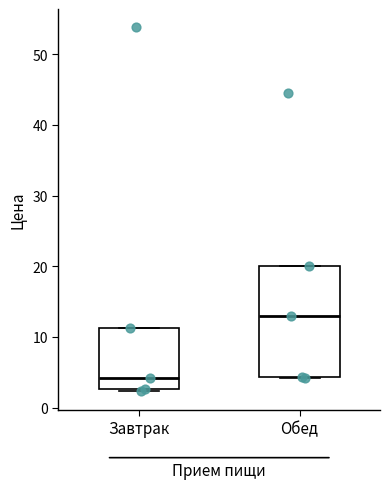

Where is the upper edge of the box for Обед on the y-axis? The values are not printed on the chart, so give them approximately, as read against the axis.

20